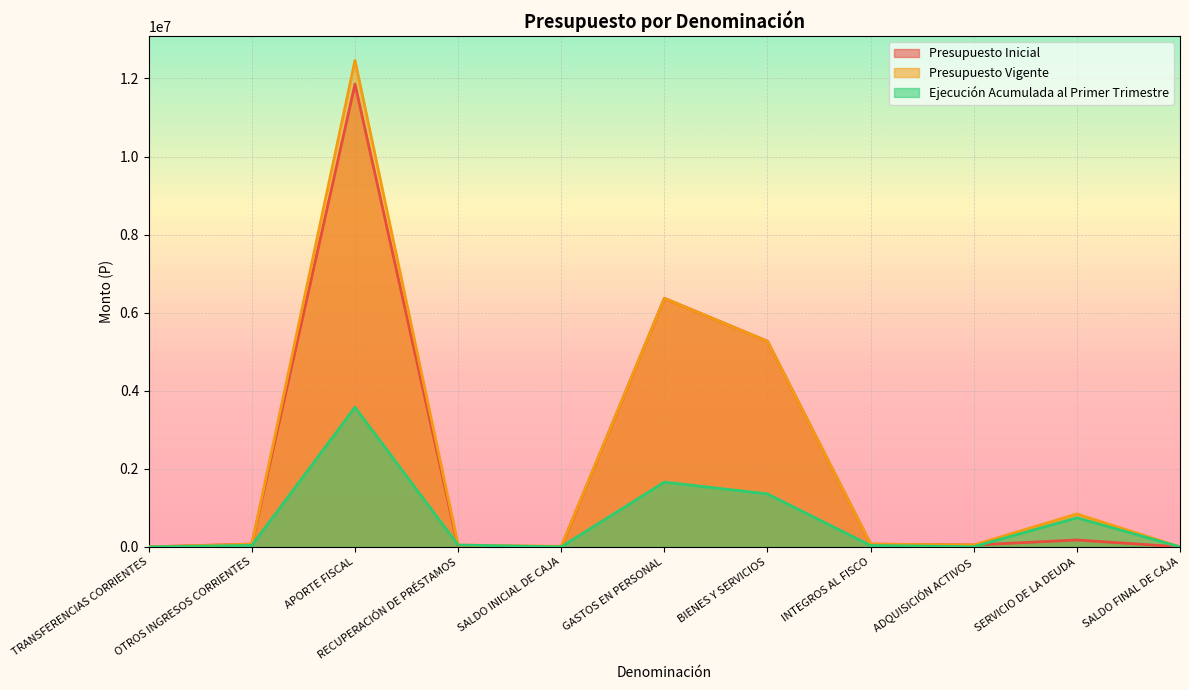

Reading right to left, what are all the values shown in this chart?

Presupuesto Inicial: 10	175940	47269	70347	5266533	6366904	10	10	11856636	70337	10
Presupuesto Vigente: 10	843056	48389	70347	5265413	6366904	13160	46909	12463703	70337	10
Ejecución Acumulada al Primer Trimestre: 0	744046	3514	35313	1357707	1657792	0	46909	3576040	37149	0